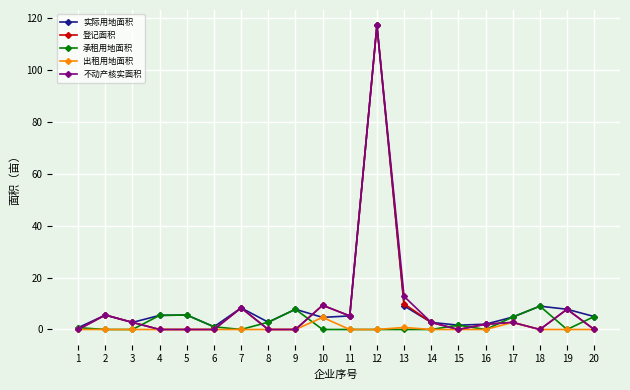

What is the greatest value displayed?

117.4